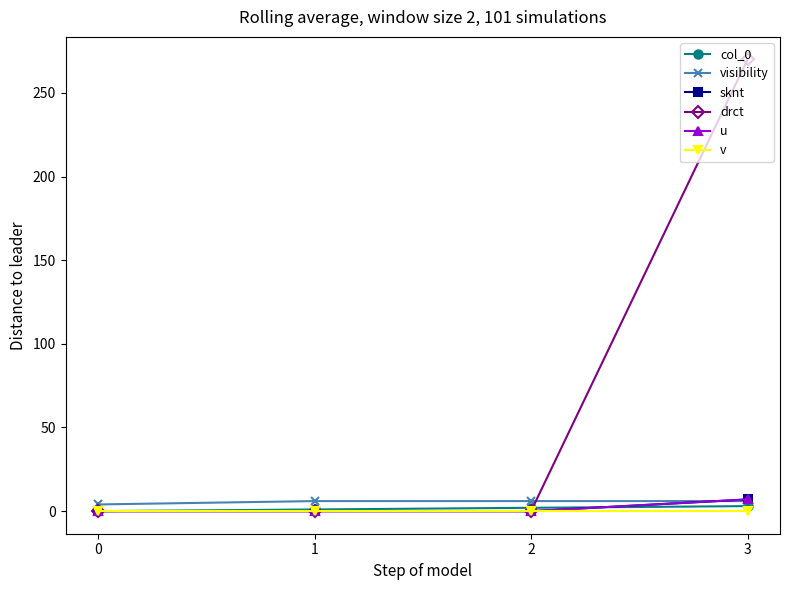

Rank the series by their maximum value, from highest to lowest.

drct, sknt, u, visibility, col_0, v